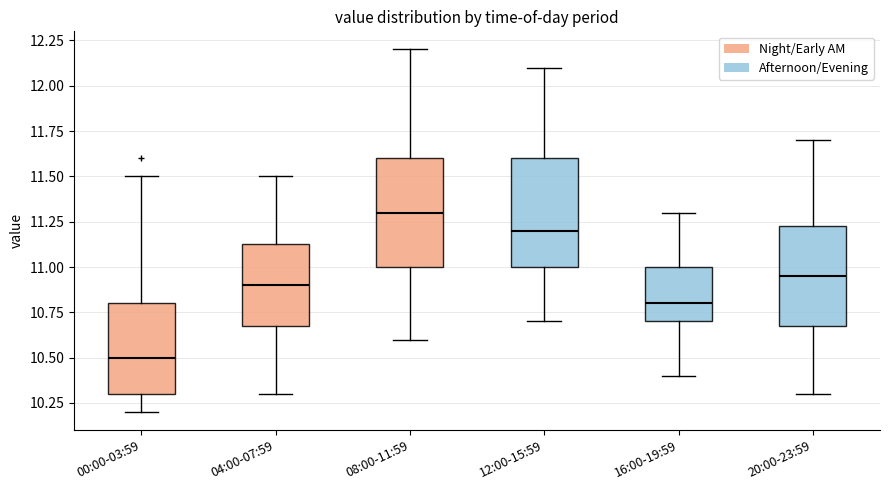

Reading left to right, transcribe this box plot: for each box, give where its median line is, the range the box spans, and where its two whiskers end, as read against the y-axis. The values are not printed on the chart, so give them approximately, as read against the axis.

00:00-03:59: median 10.50, box 10.30 to 10.80, whiskers 10.20 to 11.50
04:00-07:59: median 10.90, box 10.70 to 11.15, whiskers 10.30 to 11.50
08:00-11:59: median 11.30, box 11.00 to 11.60, whiskers 10.60 to 12.20
12:00-15:59: median 11.20, box 11.00 to 11.60, whiskers 10.70 to 12.10
16:00-19:59: median 10.80, box 10.70 to 11.00, whiskers 10.40 to 11.30
20:00-23:59: median 10.95, box 10.70 to 11.25, whiskers 10.30 to 11.70